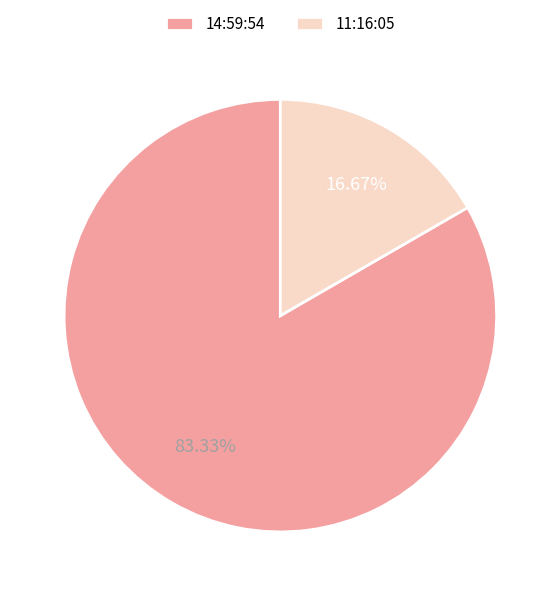

What is the majority slice?

14:59:54